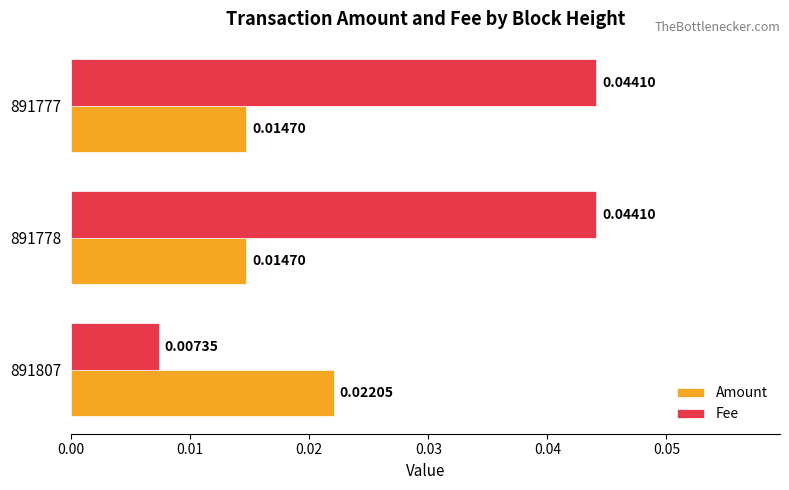

Which series has the largest range (max minus min)?

Fee